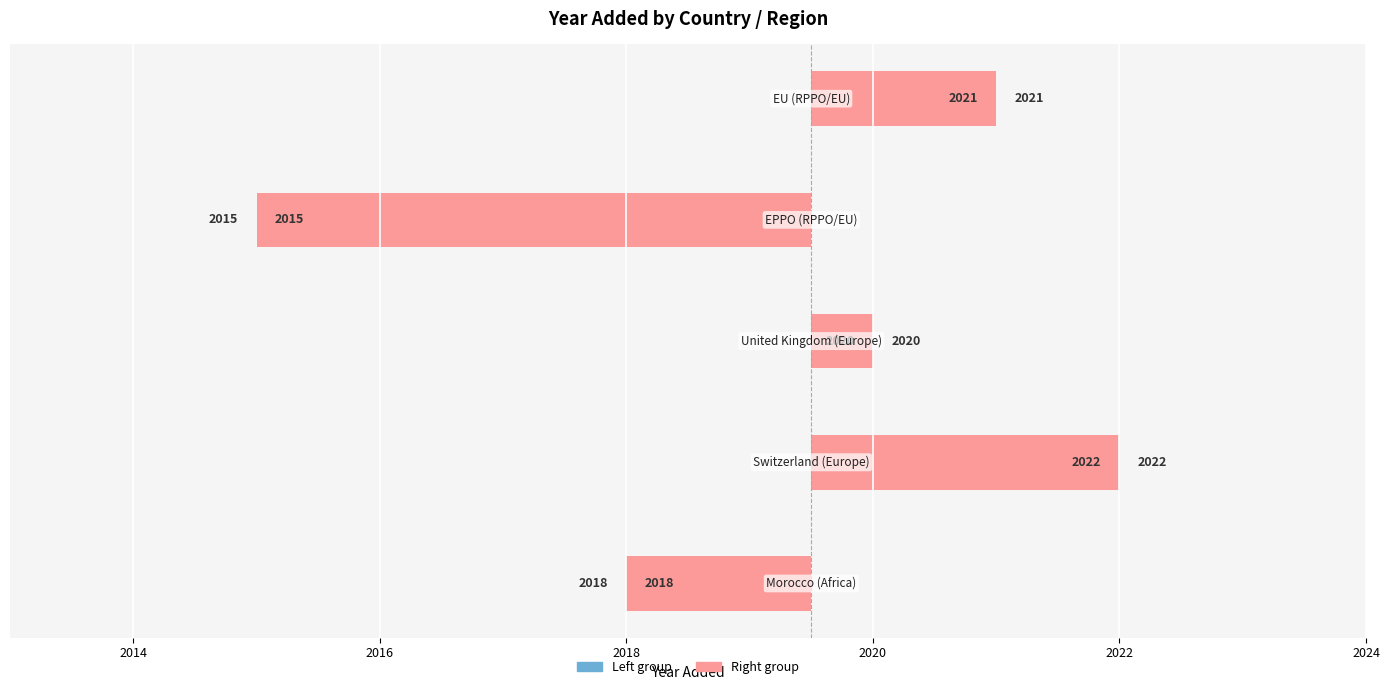

The Left group series shows 0.2 at 2016. True or false?

False